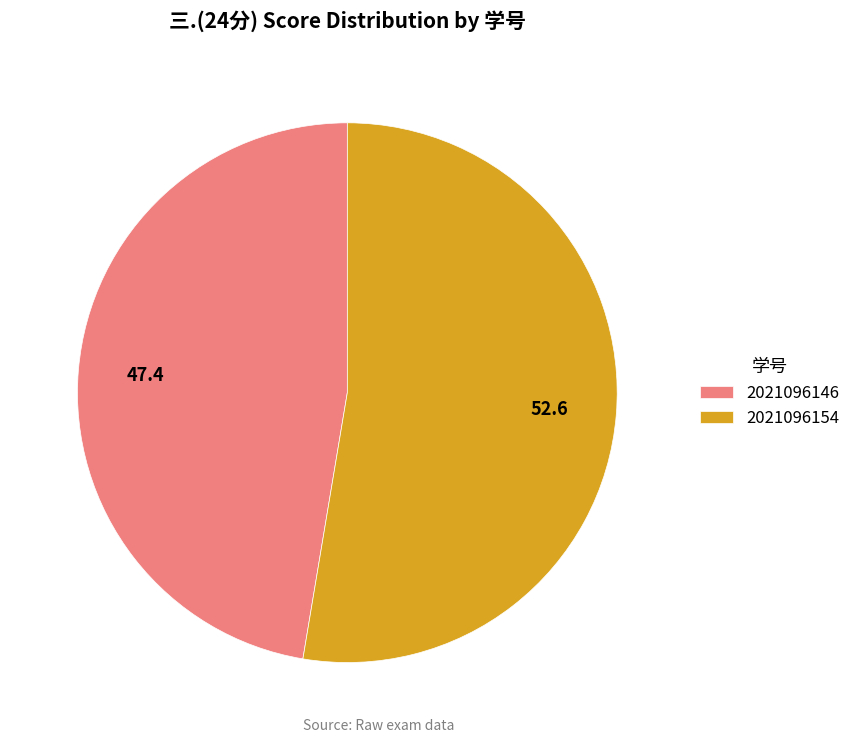

The 2021096146 slice represents 57% of the pie. True or false?

False